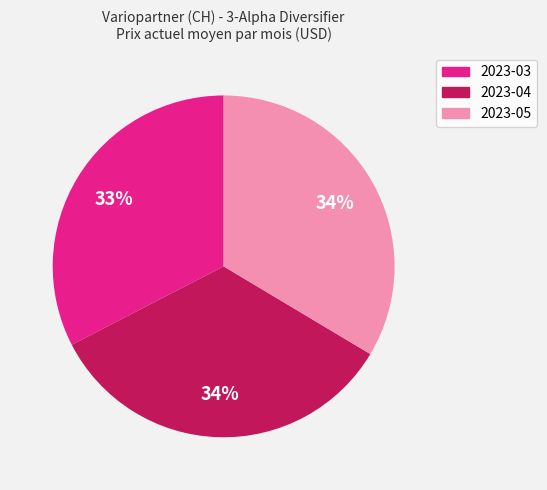

How many segments does this pie chart have?

3